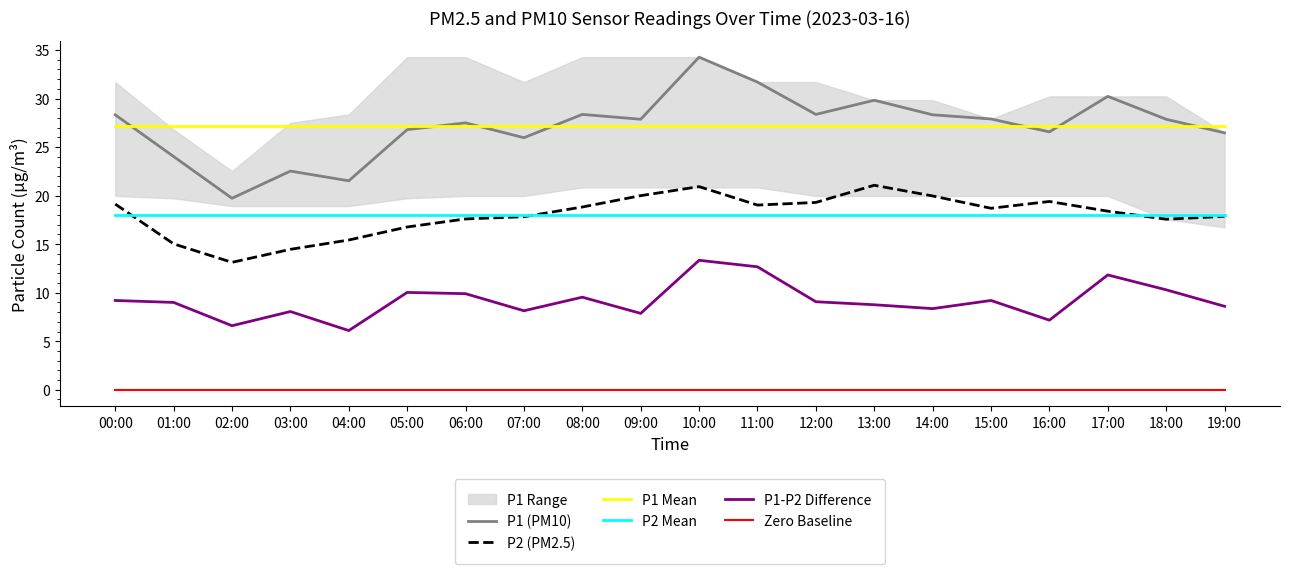

Reading left to right, what are all the values shown in this chart?

P1 (PM10): 28.3	24.0	19.7	22.5	21.5	26.8	27.5	26.0	28.4	27.9	34.3	31.7	28.4	29.8	28.3	27.9	26.6	30.2	27.9	26.5
P2 (PM2.5): 19.1	15.0	13.1	14.5	15.4	16.8	17.6	17.8	18.8	20.0	20.9	19.0	19.3	21.1	20.0	18.7	19.4	18.4	17.6	17.9
P1 Mean: 27.2	27.2	27.2	27.2	27.2	27.2	27.2	27.2	27.2	27.2	27.2	27.2	27.2	27.2	27.2	27.2	27.2	27.2	27.2	27.2
P2 Mean: 18.0	18.0	18.0	18.0	18.0	18.0	18.0	18.0	18.0	18.0	18.0	18.0	18.0	18.0	18.0	18.0	18.0	18.0	18.0	18.0
P1-P2 Difference: 9.2	9.0	6.6	8.1	6.1	10.0	9.9	8.1	9.5	7.9	13.3	12.7	9.1	8.8	8.4	9.2	7.2	11.8	10.3	8.6
Zero Baseline: 0.0	0.0	0.0	0.0	0.0	0.0	0.0	0.0	0.0	0.0	0.0	0.0	0.0	0.0	0.0	0.0	0.0	0.0	0.0	0.0